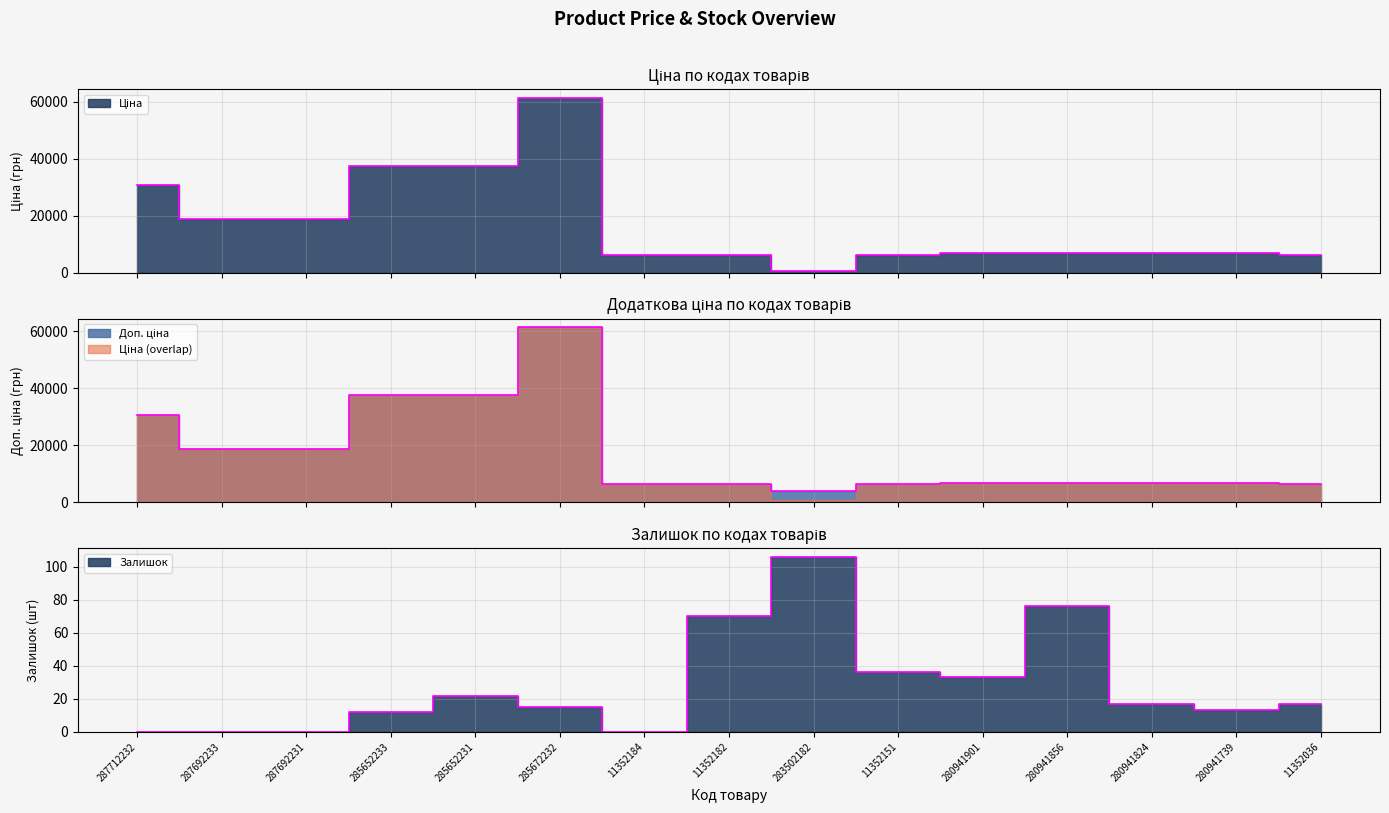

Count the number of data series in this chart.

3